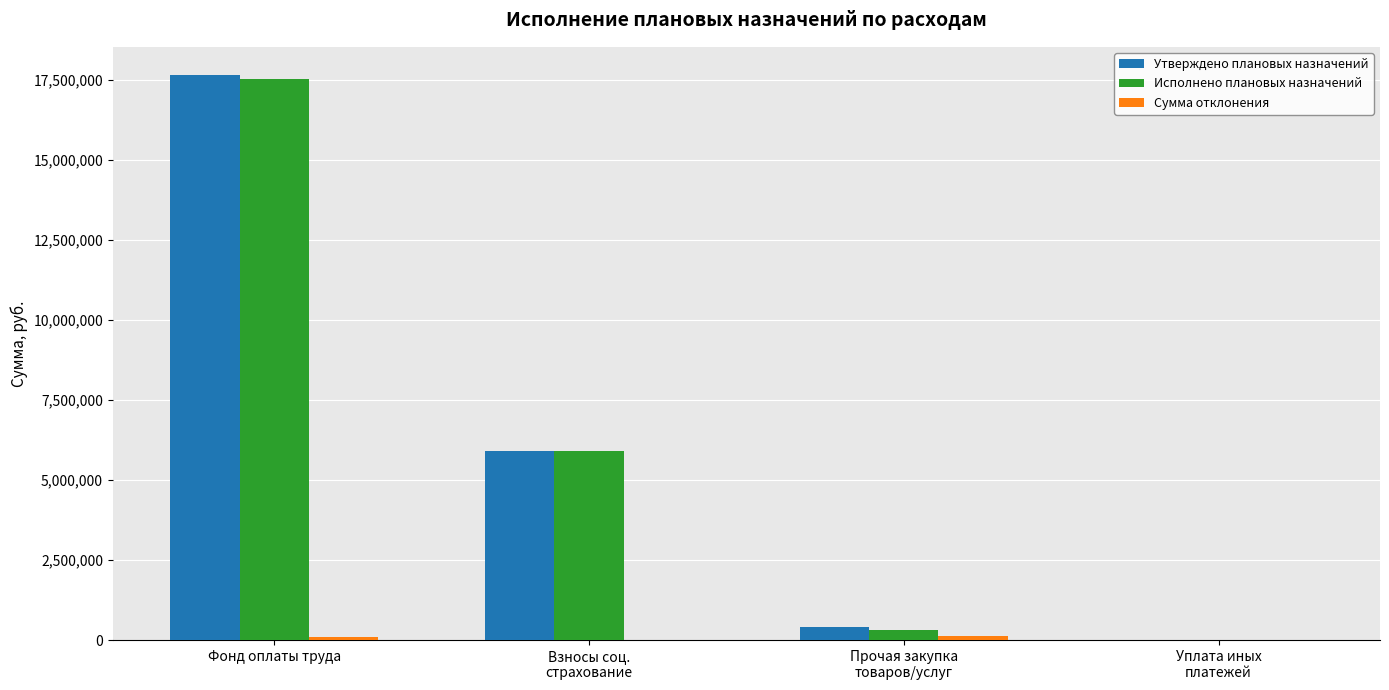

At which category is the sum across all series the highest?

Фонд оплаты труда